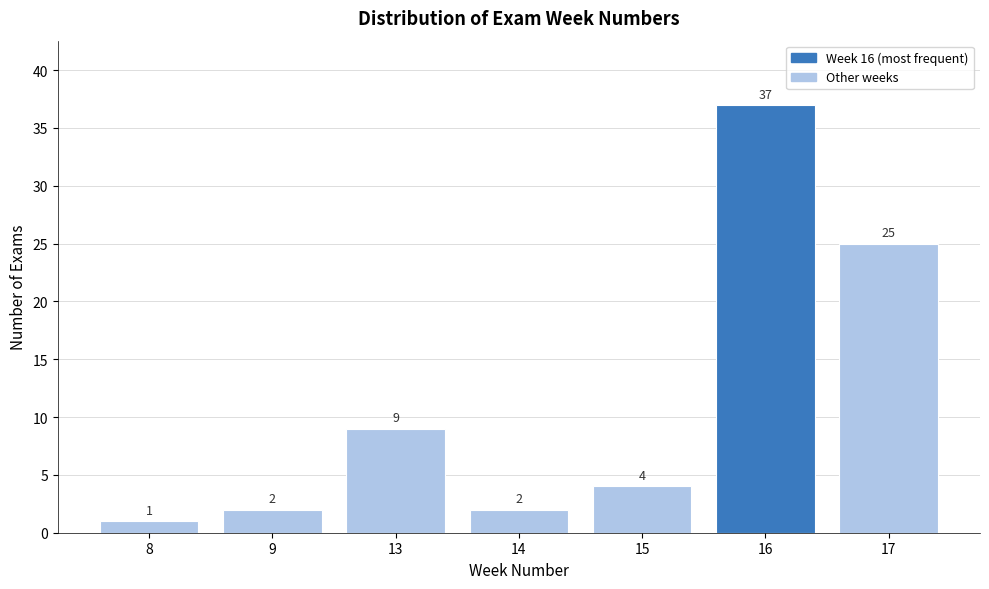

Reading right to left, transcribe all the data shown in this chart.

17=25	16=37	15=4	14=2	13=9	9=2	8=1